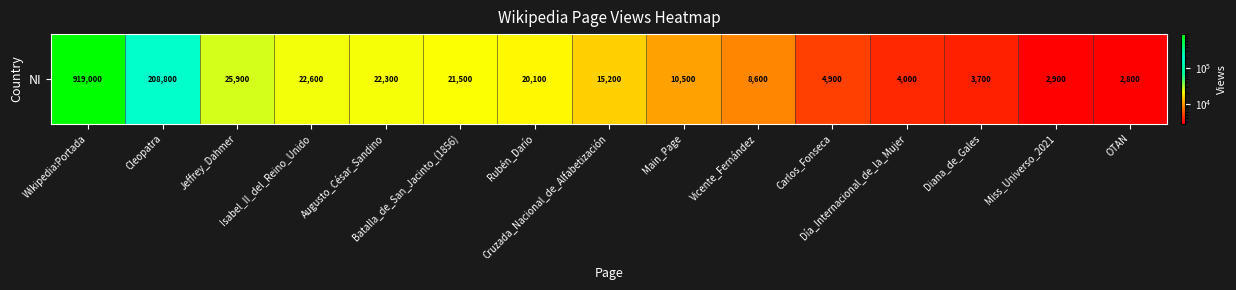

How many values are below 15200?

7